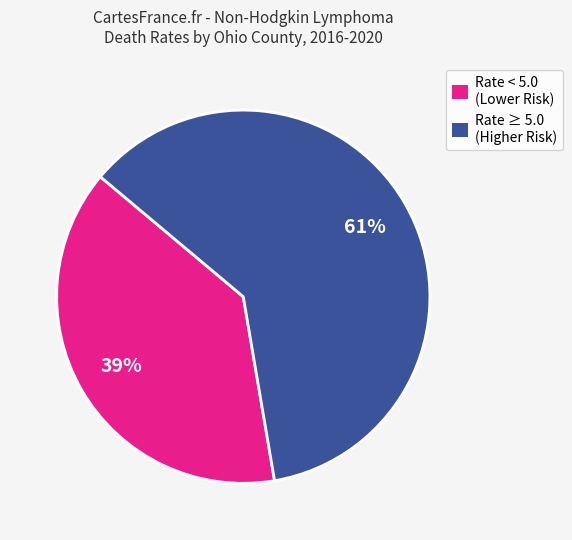

Which has a higher value, Rate < 5.0 (Lower Risk) or Rate ≥ 5.0 (Higher Risk)?

Rate ≥ 5.0 (Higher Risk)